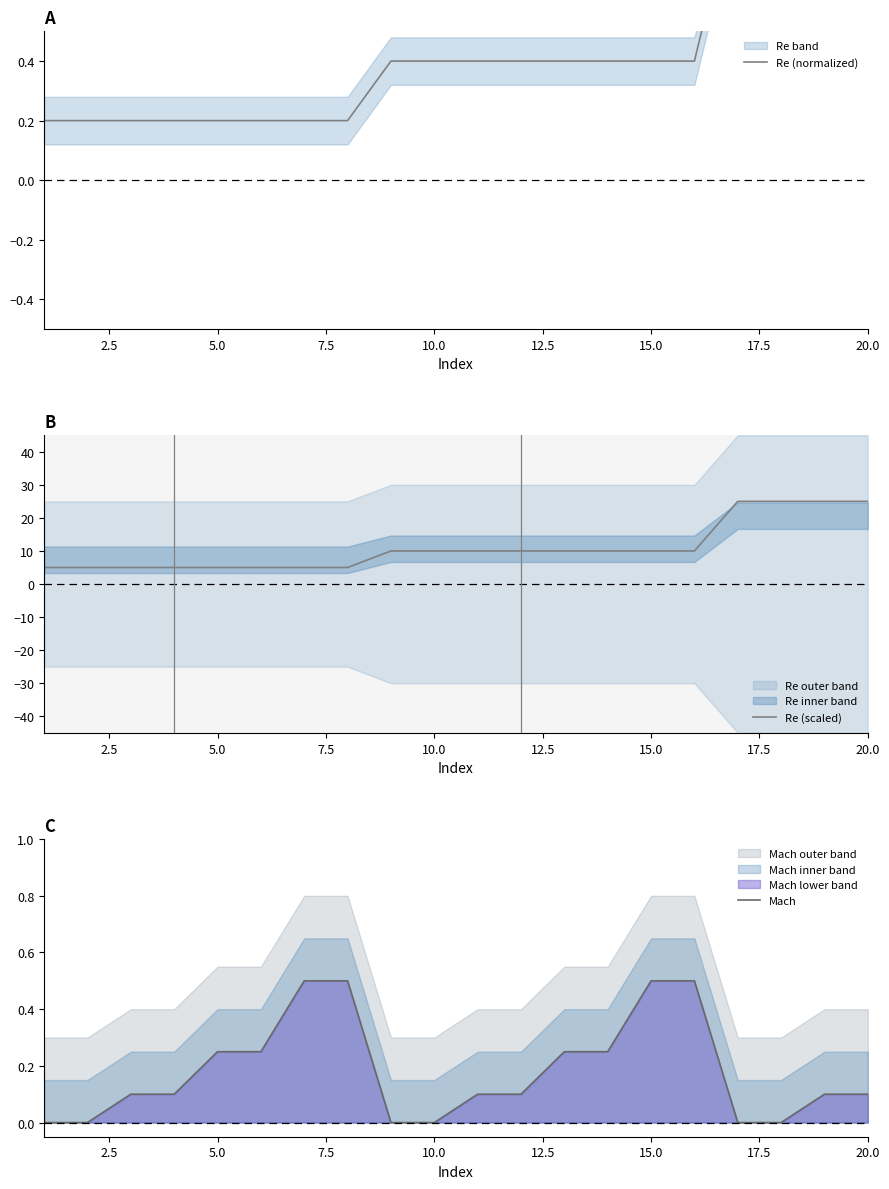

List the series in order of their peak value, lowest first.

Mach, Re (normalized), Re (scaled)